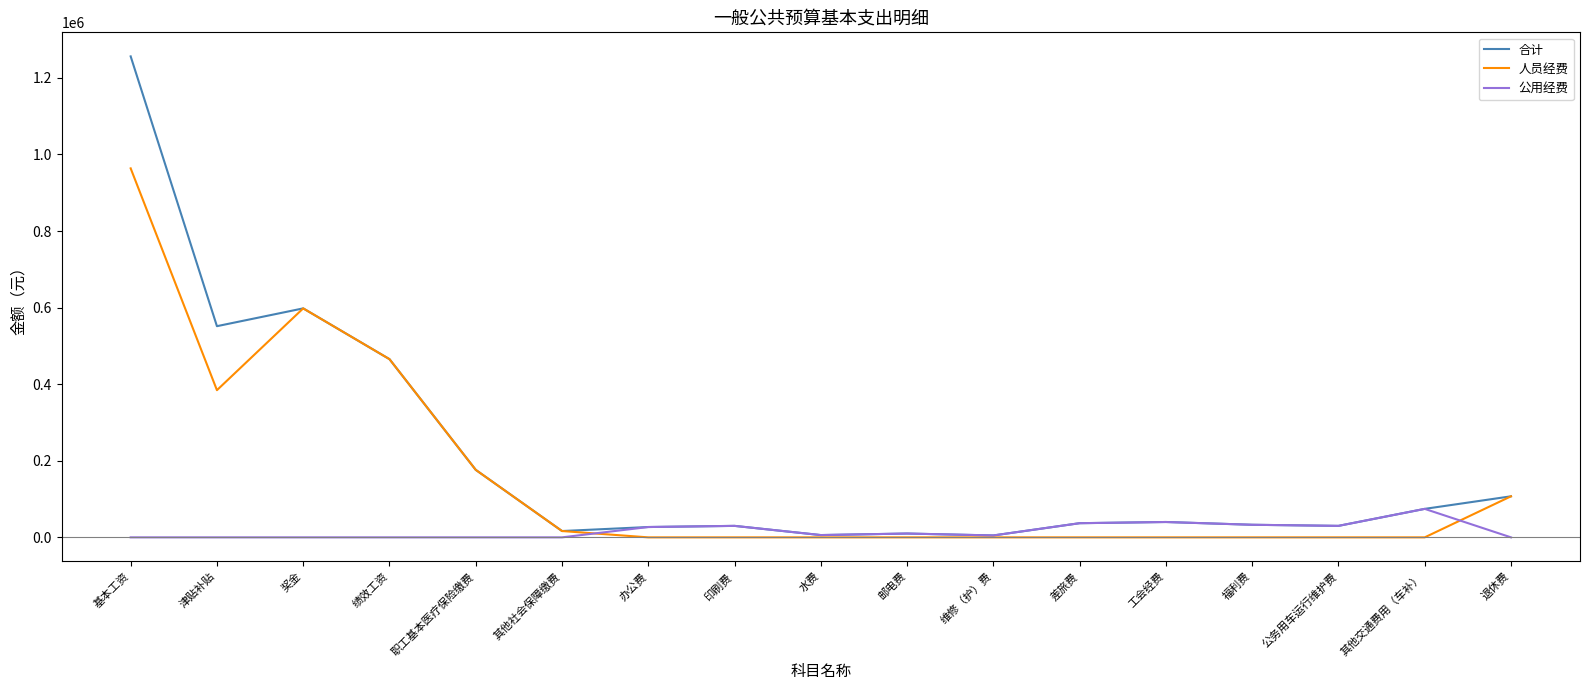

What is the total value across all series at 维修（护）费?

10000.0